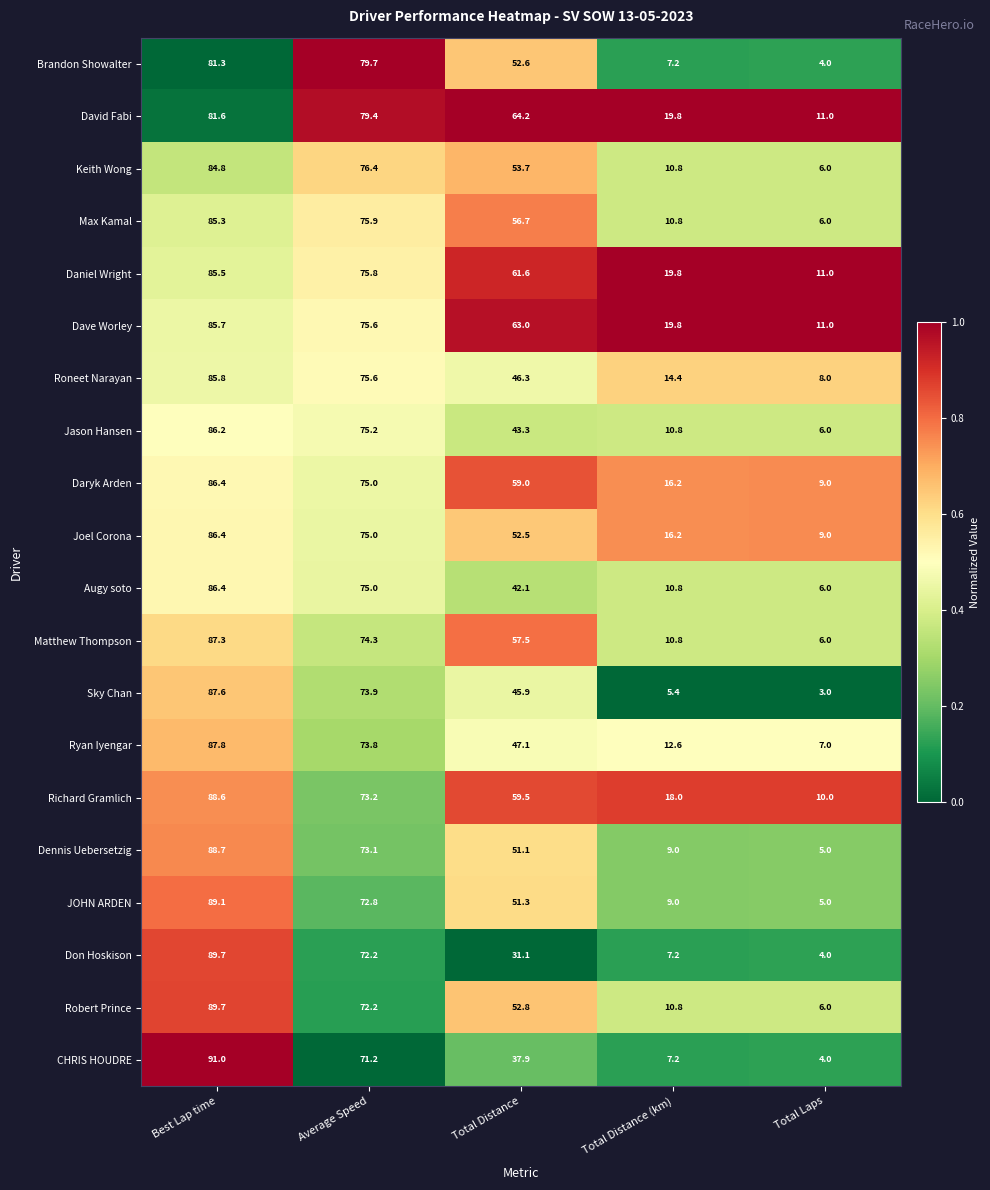

Rank the series at Total Distance from lowest to highest value.

Don Hoskison, CHRIS HOUDRE, Augy soto, Jason Hansen, Sky Chan, Roneet Narayan, Ryan Iyengar, Dennis Uebersetzig, JOHN ARDEN, Joel Corona, Brandon Showalter, Robert Prince, Keith Wong, Max Kamal, Matthew Thompson, Daryk Arden, Richard Gramlich, Daniel Wright, Dave Worley, David Fabi